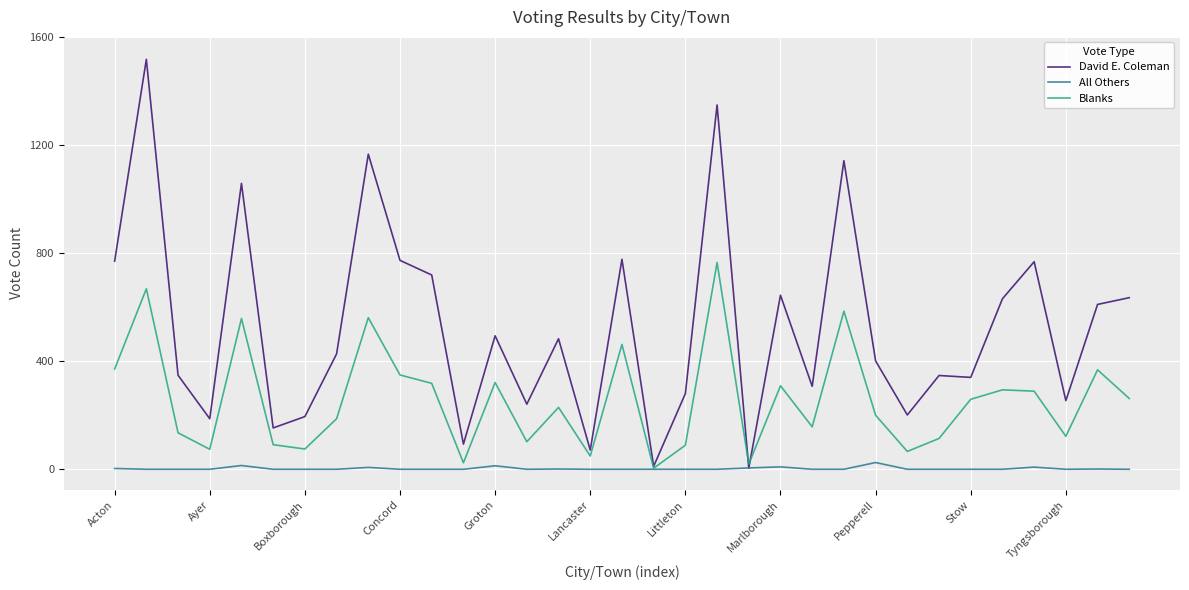

Which series has the largest range (max minus min)?

David E. Coleman